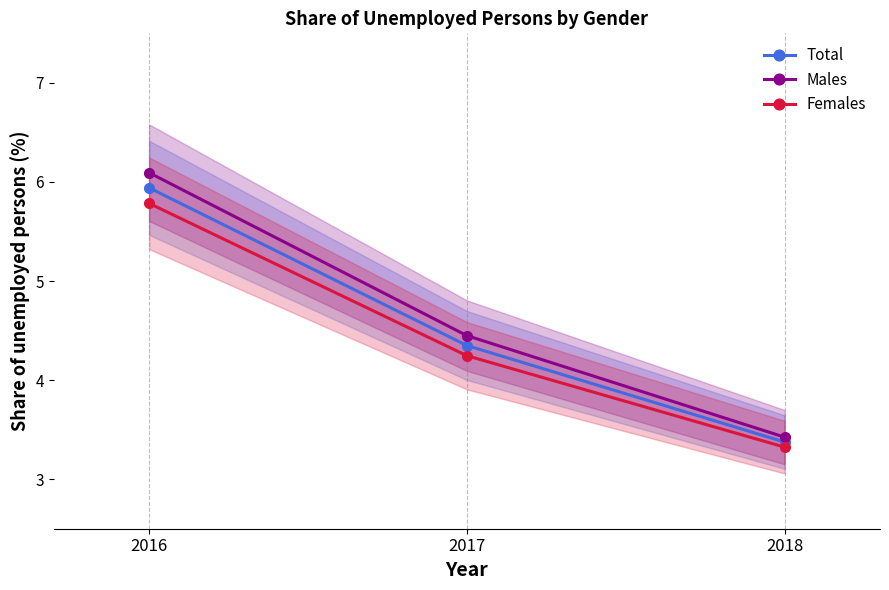

Reading right to left, list all the values displayed in this chart.

Total: 3.4	4.3	5.9
Males: 3.4	4.4	6.1
Females: 3.3	4.2	5.8